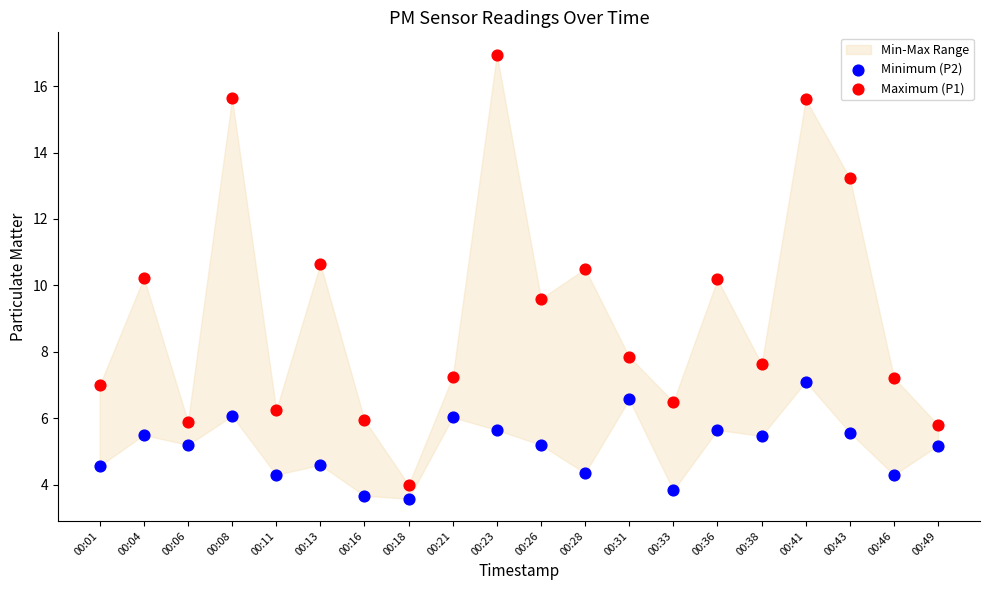

Which series reaches the maximum Y coordinate?

Maximum (P1)